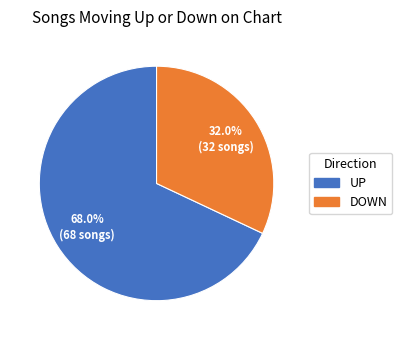

Is there a majority slice in this chart?

Yes